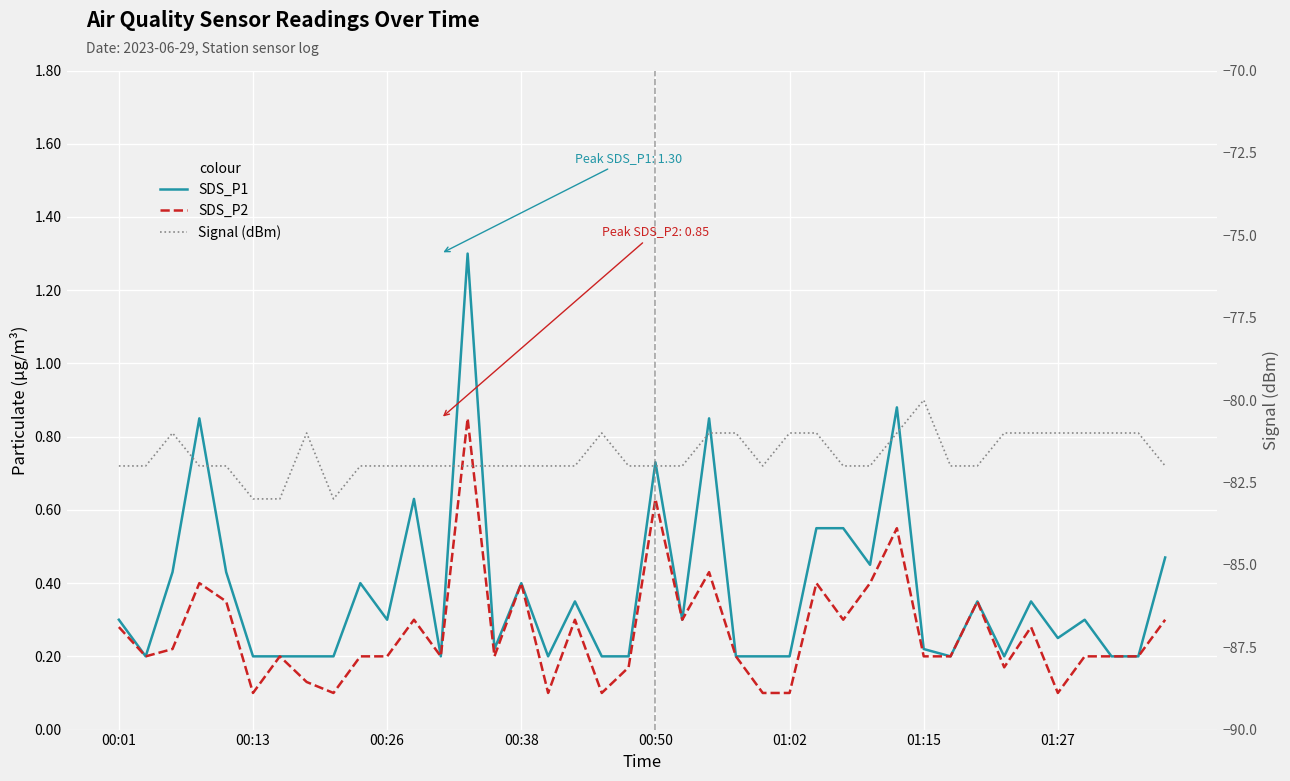

Is the value of SDS_P2 at 33 greater than the value of SDS_P1 at 29?

No